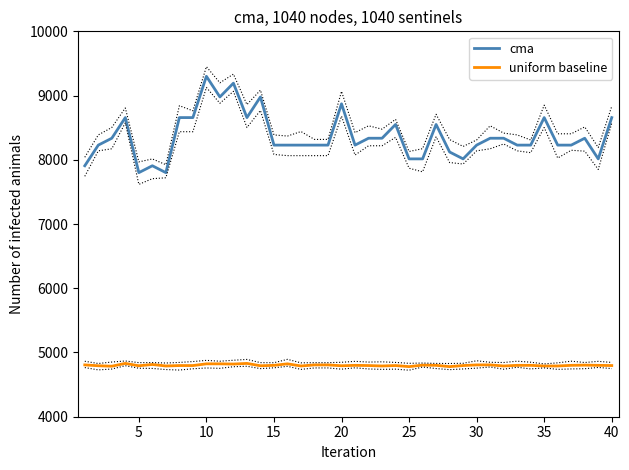

True or false: cma and uniform baseline intersect in this chart.

False